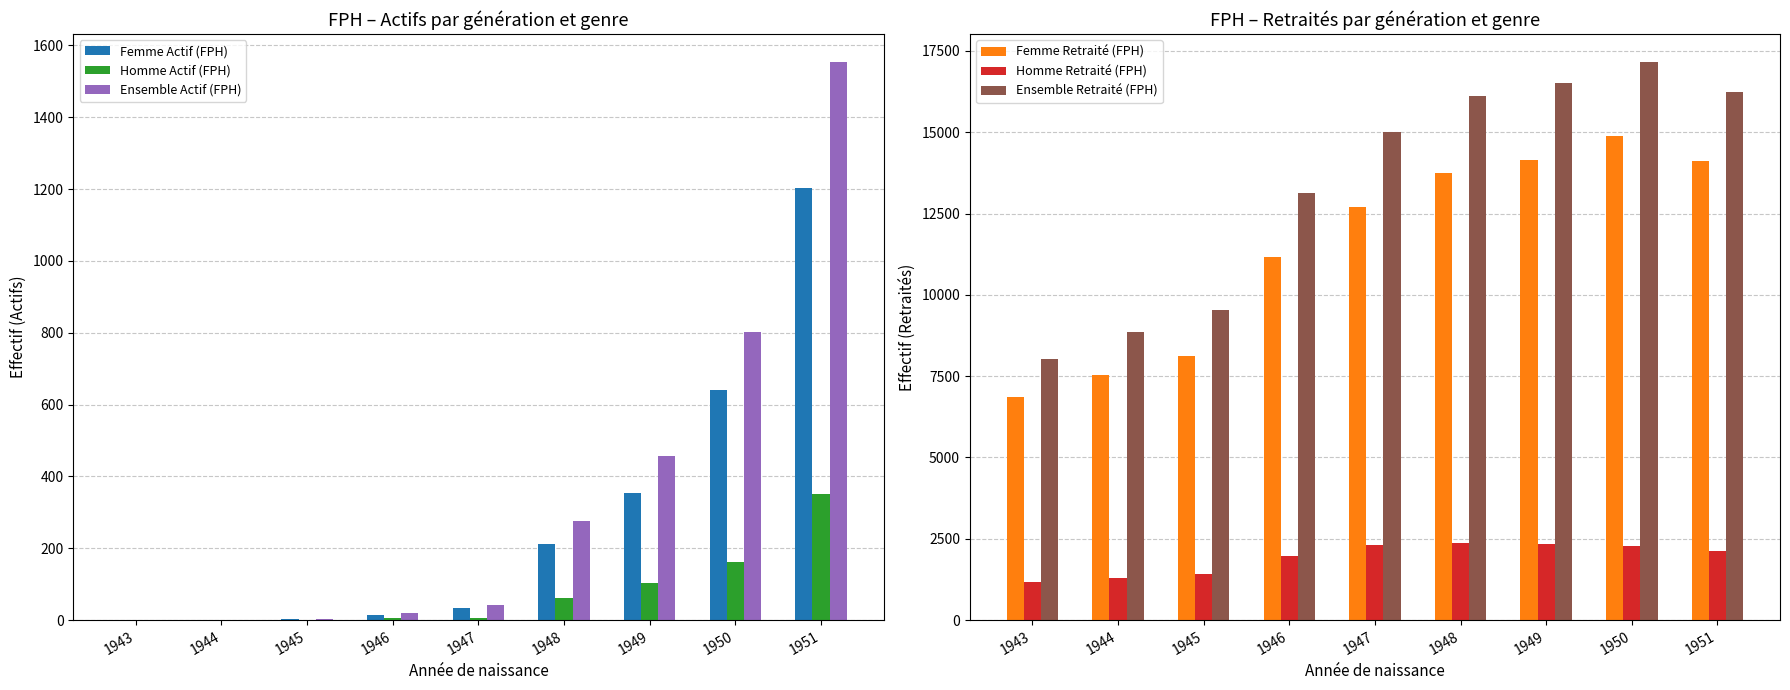

Reading left to right, extract all data points from this chart.

Femme Actif (FPH): 0	0	2	15	35	213	354	641	1203
Homme Actif (FPH): 0	0	0	5	7	62	102	162	351
Ensemble Actif (FPH): 0	0	2	20	42	275	456	803	1554
Femme Retraité (FPH): 6861	7551	8114	11166	12694	13754	14158	14879	14107
Homme Retraité (FPH): 1167	1303	1422	1981	2315	2372	2344	2285	2140
Ensemble Retraité (FPH): 8028	8854	9536	13147	15009	16126	16502	17164	16247